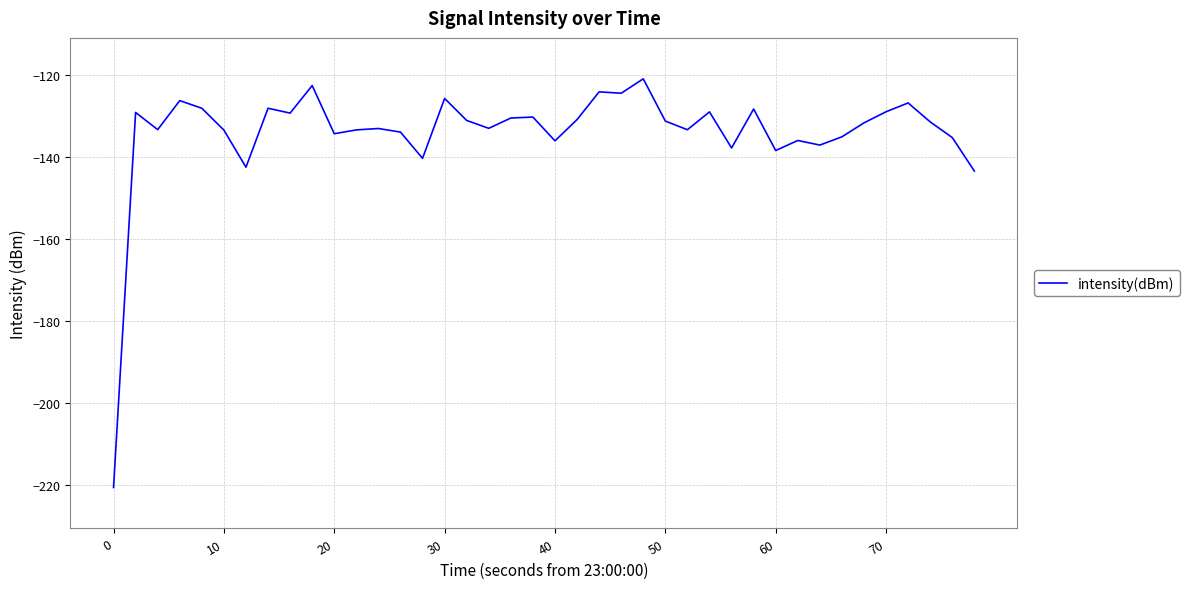

What is the maximum value shown in the chart?

-120.9